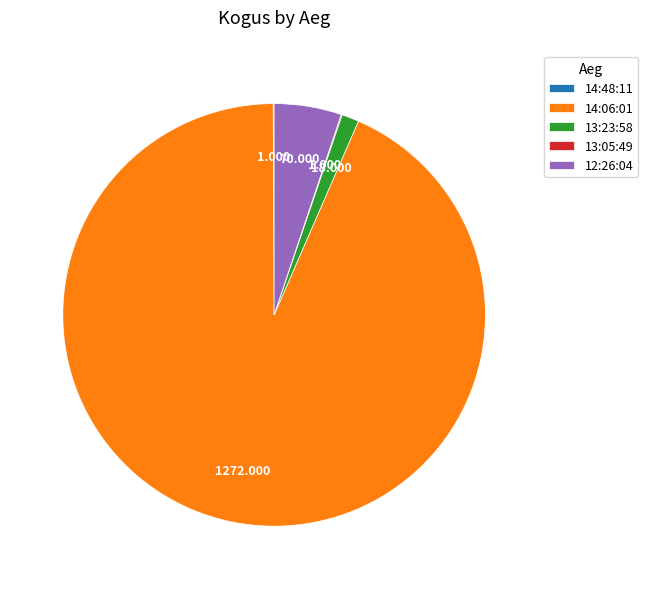

Is there a majority slice in this chart?

Yes